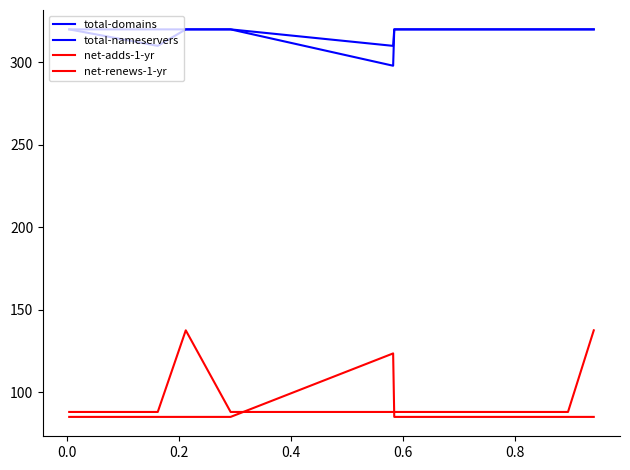

Does the chart display data point markers on the line(s)?

No